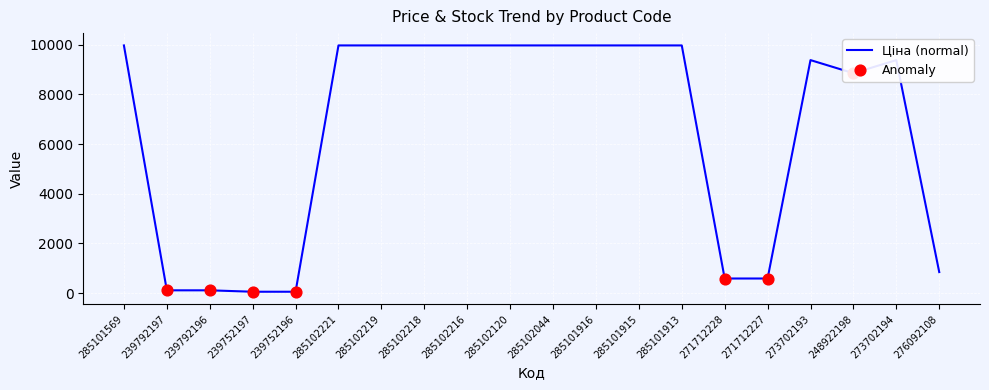

What is the ratio of the value at 248922198 to the value at 285101916?

0.9